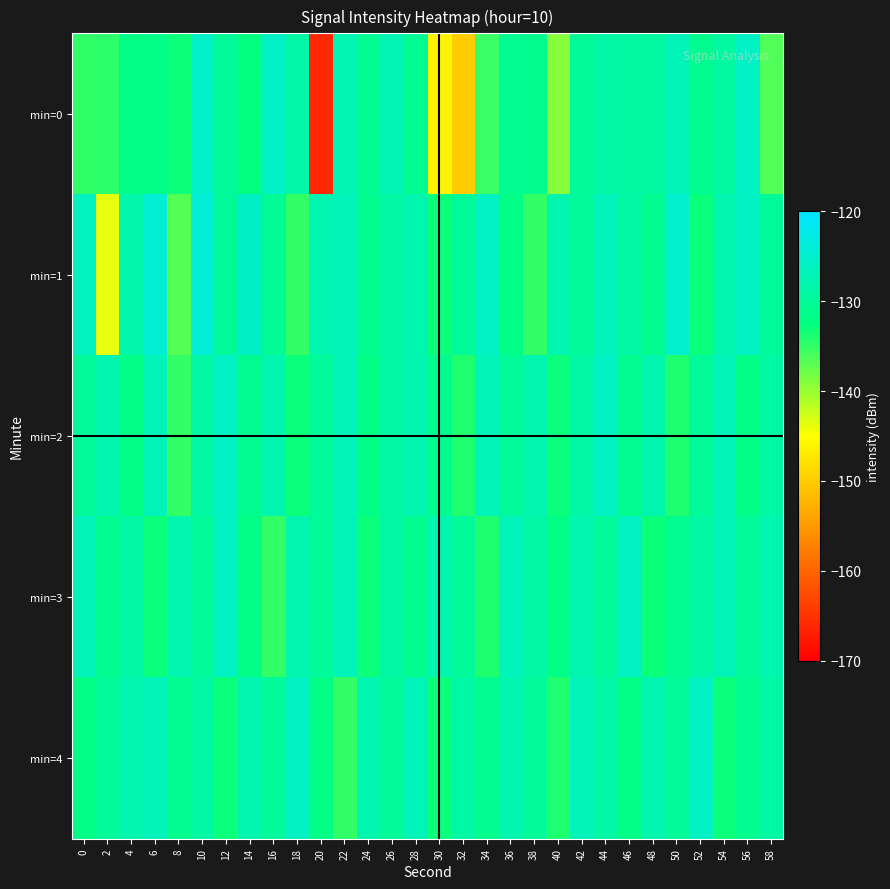

Between 28 and 30, which is larger?

28